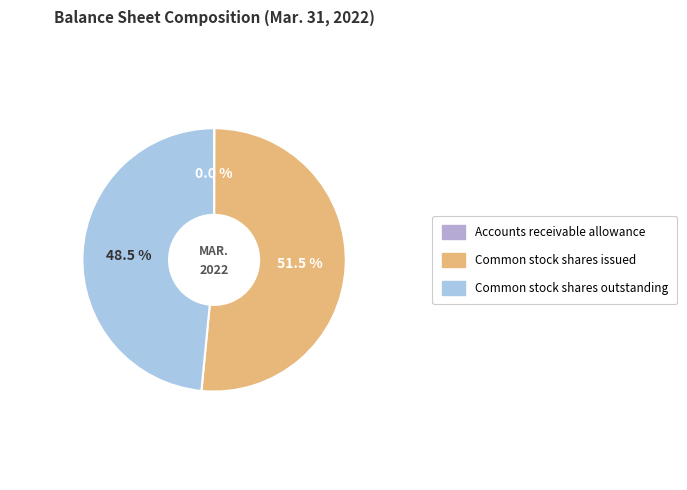

How many slices are in this pie chart?

3